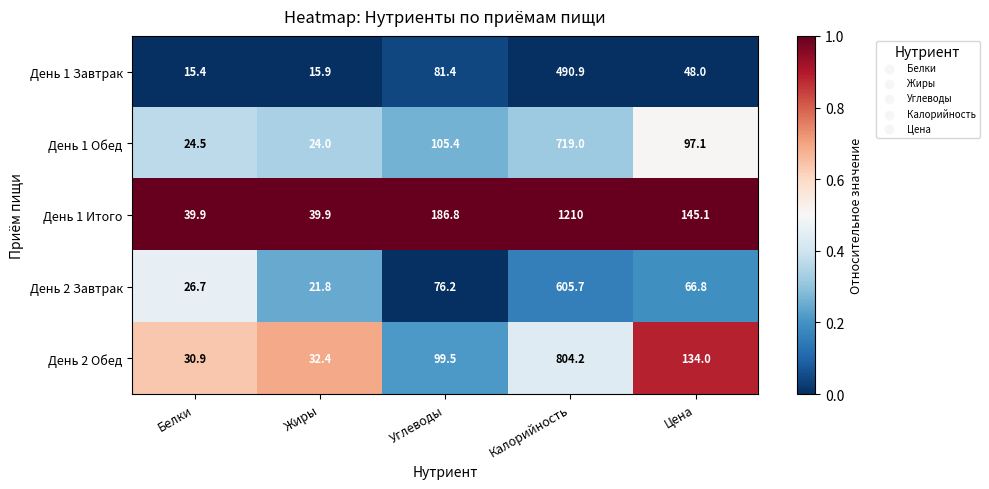

Which series changed the most between Белки and Жиры?

День 2 Завтрак